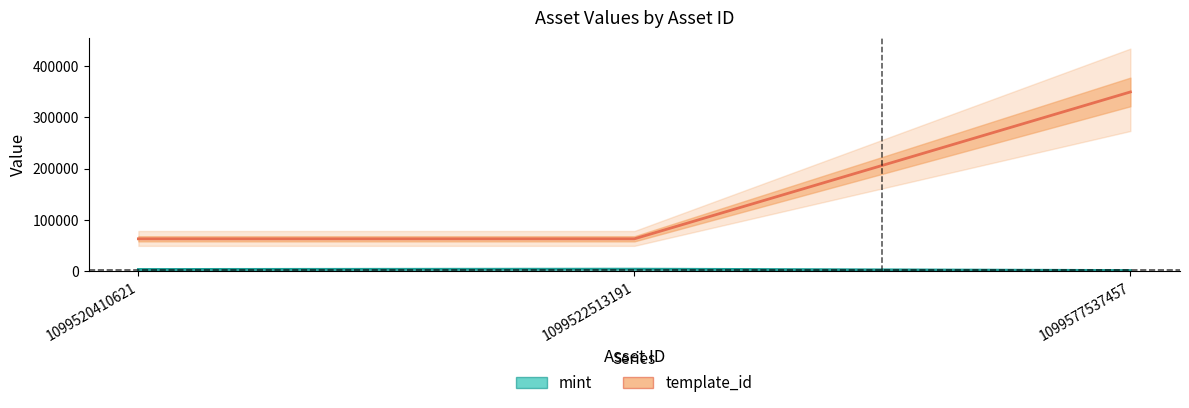

What are all the series names shown in the legend?

mint, template_id